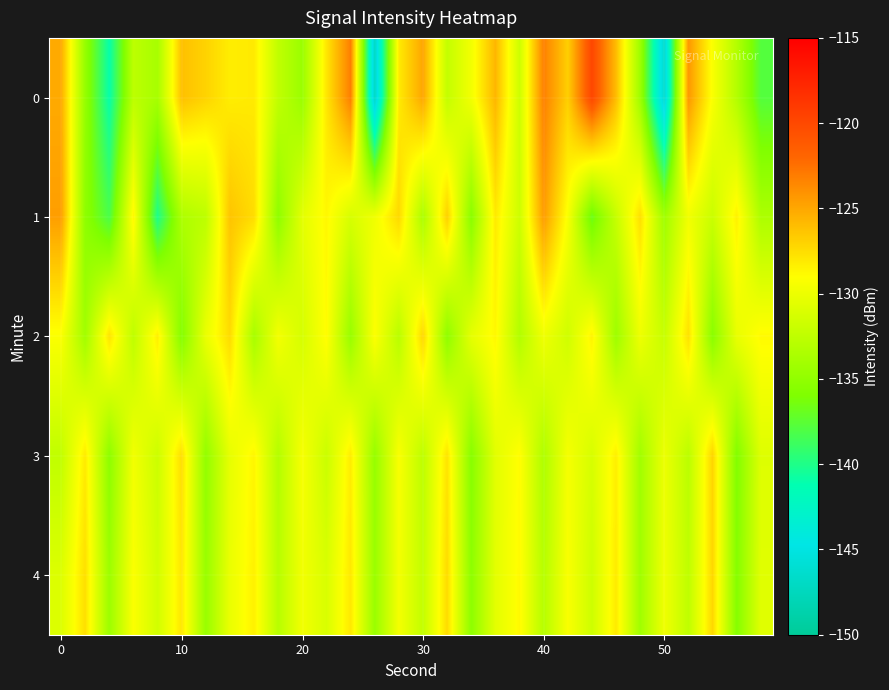

What is the smallest value displayed?

-146.8